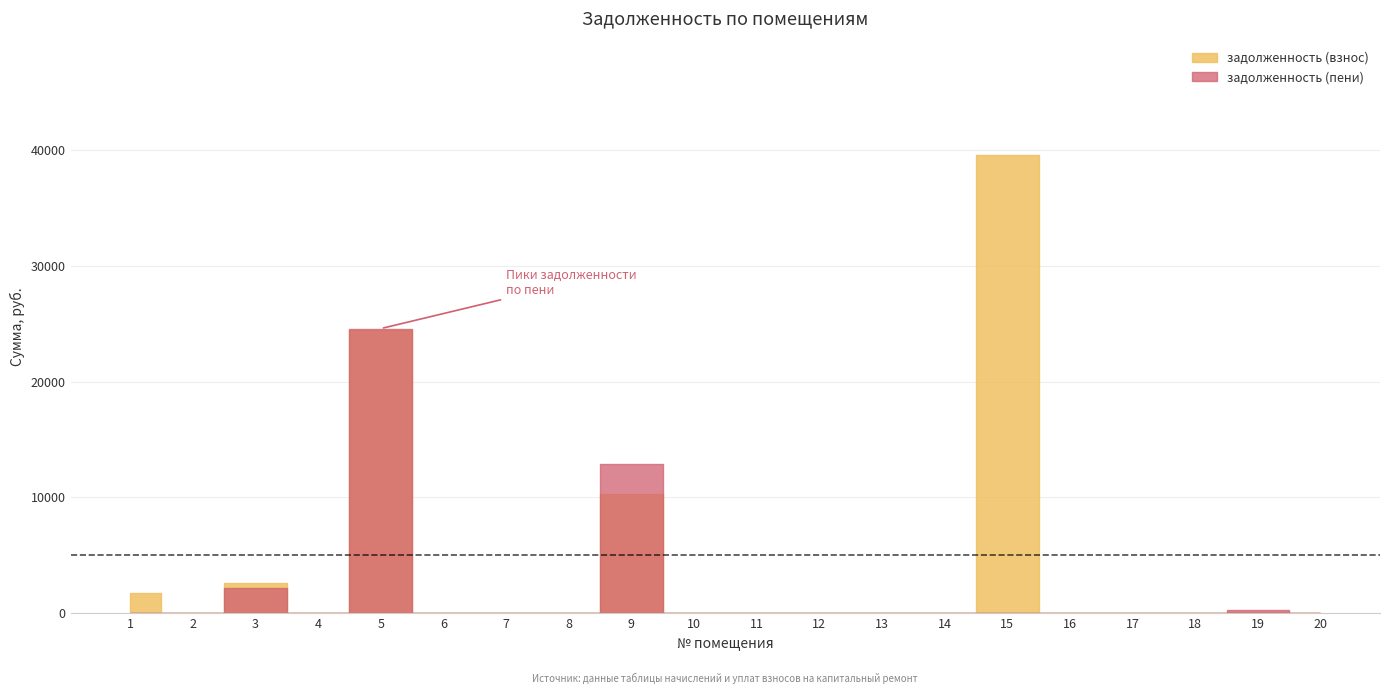

At 11, list the series in order from largest to smallest.

задолженность (взнос), задолженность (пени)